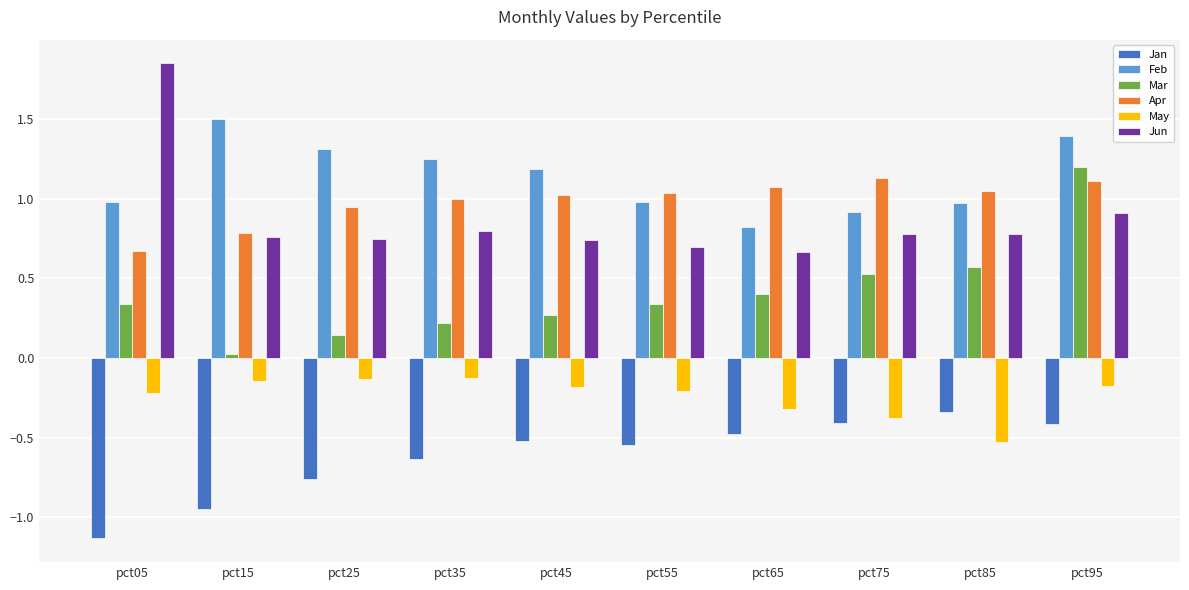

What is the sum of the Apr values at pct95 and pct55?

2.1